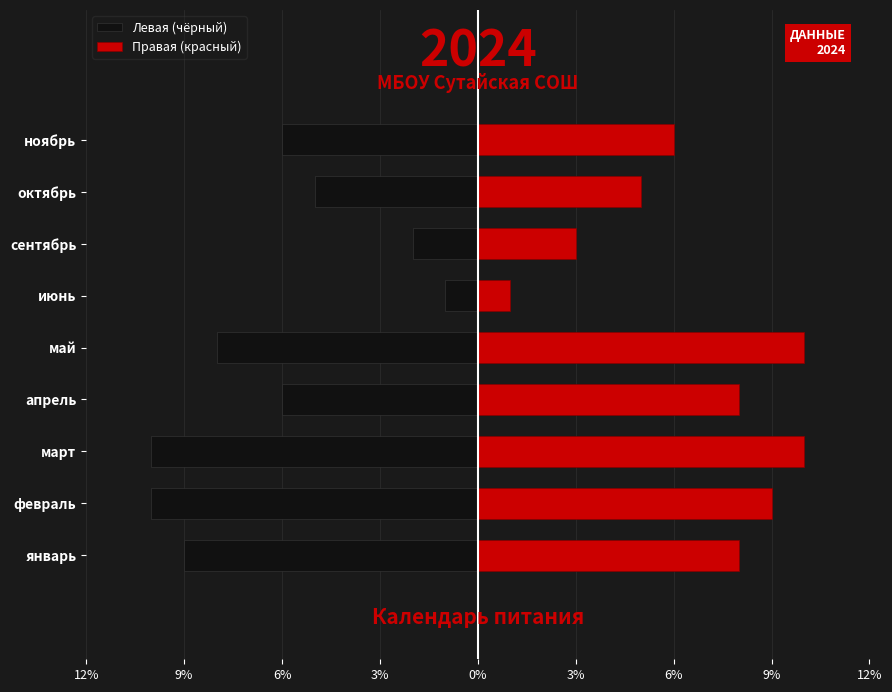

What is the maximum value for Левая (чёрный)?

-1